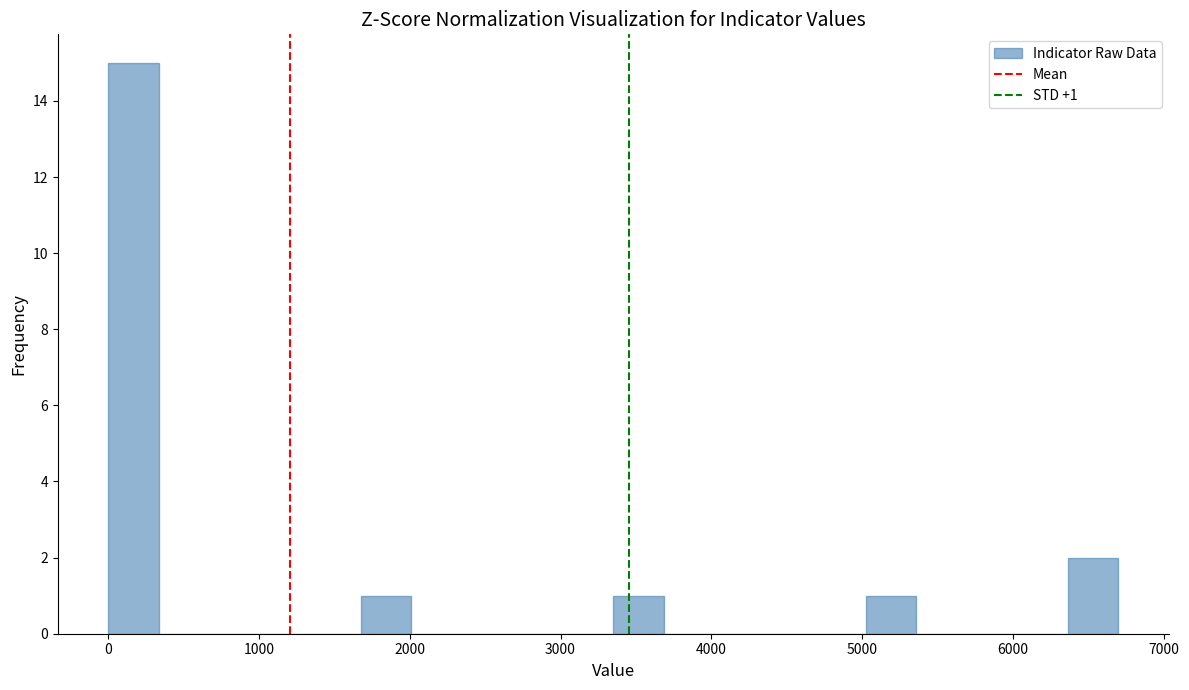

Read against the x-axis, roughly where is the centre of the tallest bar?

200